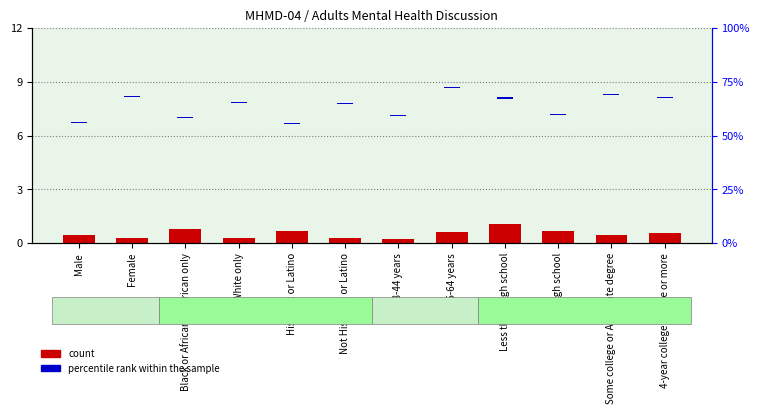

What is the total value across all series at 45-64 years?

1.1